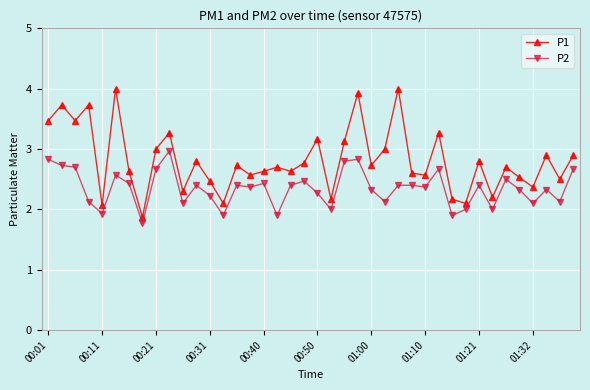

List the series in order of their overall mean, highest first.

P1, P2